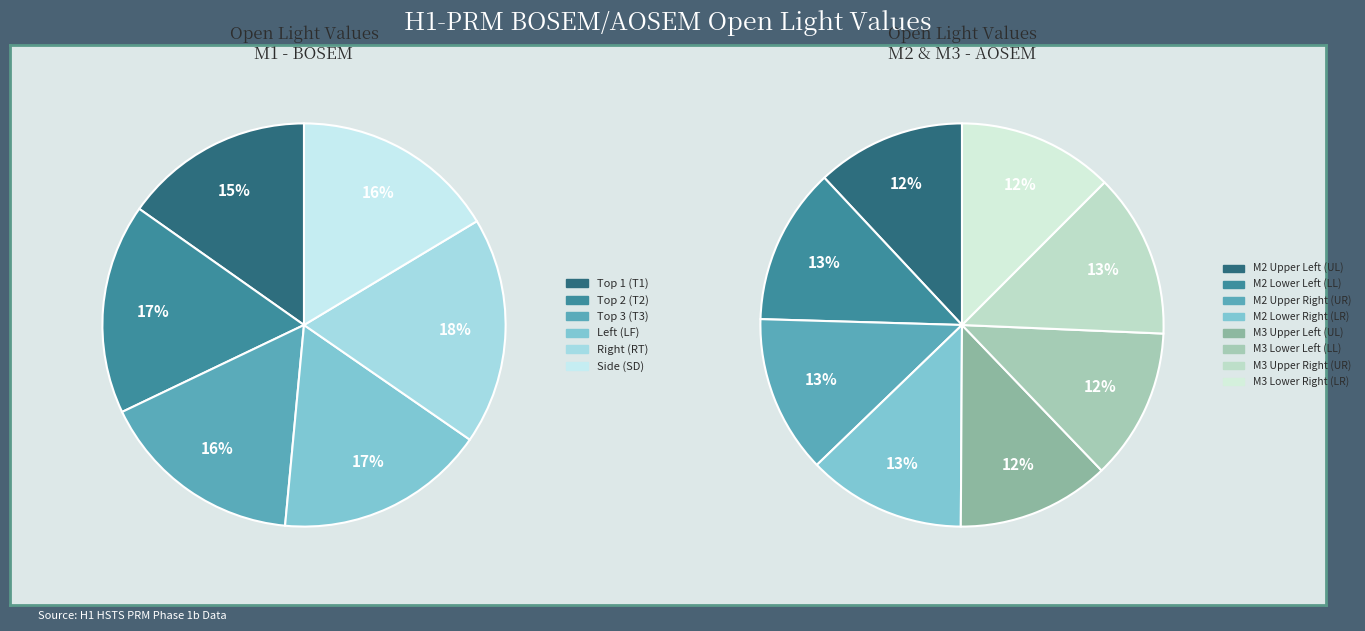

How many segments does this pie chart have?

14